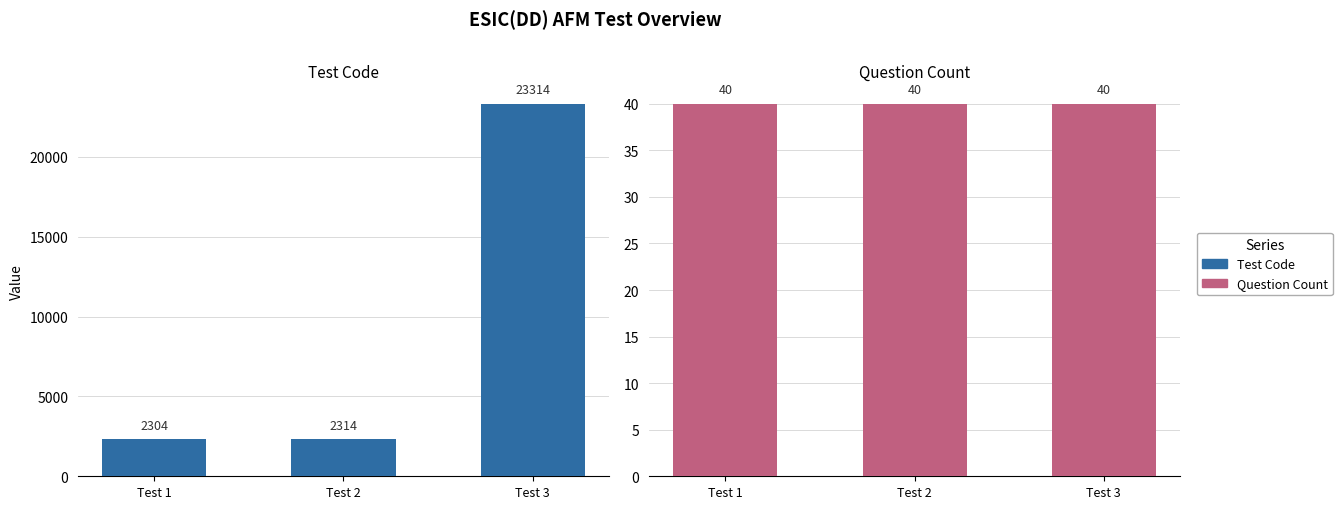

Reading left to right, transcribe all the data shown in this chart.

Test Code: Test 1=2304	Test 2=2314	Test 3=23314
Question Count: Test 1=40	Test 2=40	Test 3=40